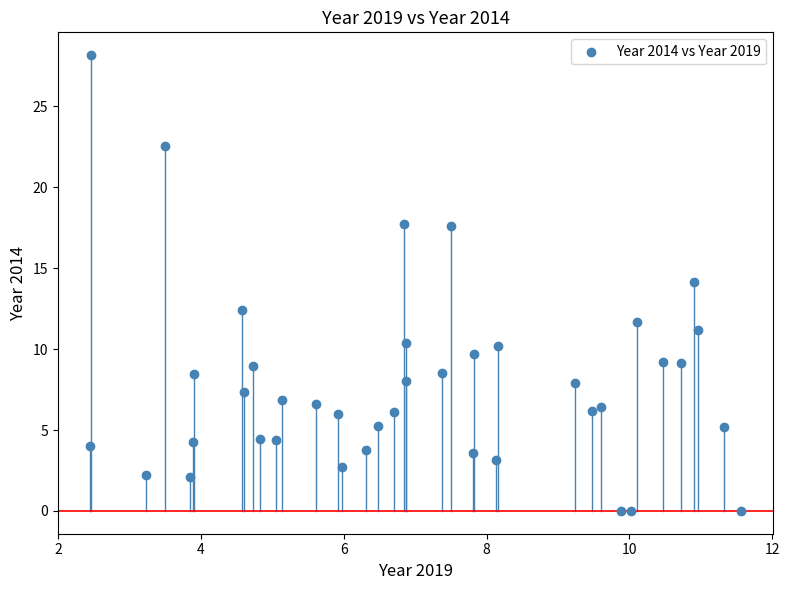

What is the range of Y values (max minus min)?

28.2